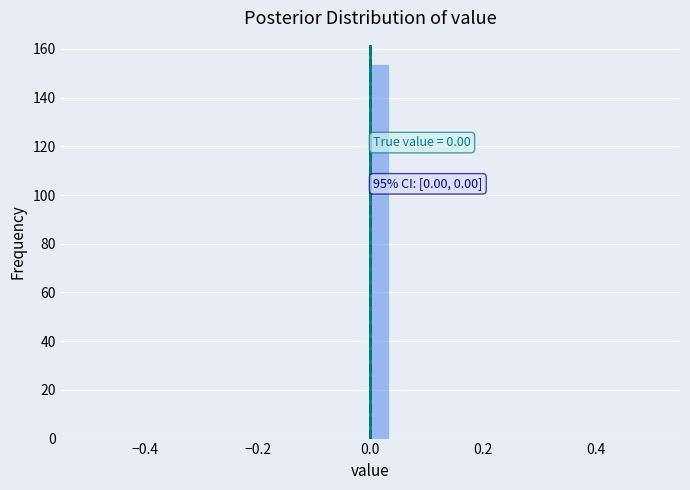

Read against the x-axis, roughly where is the centre of the tallest bar?

0.02